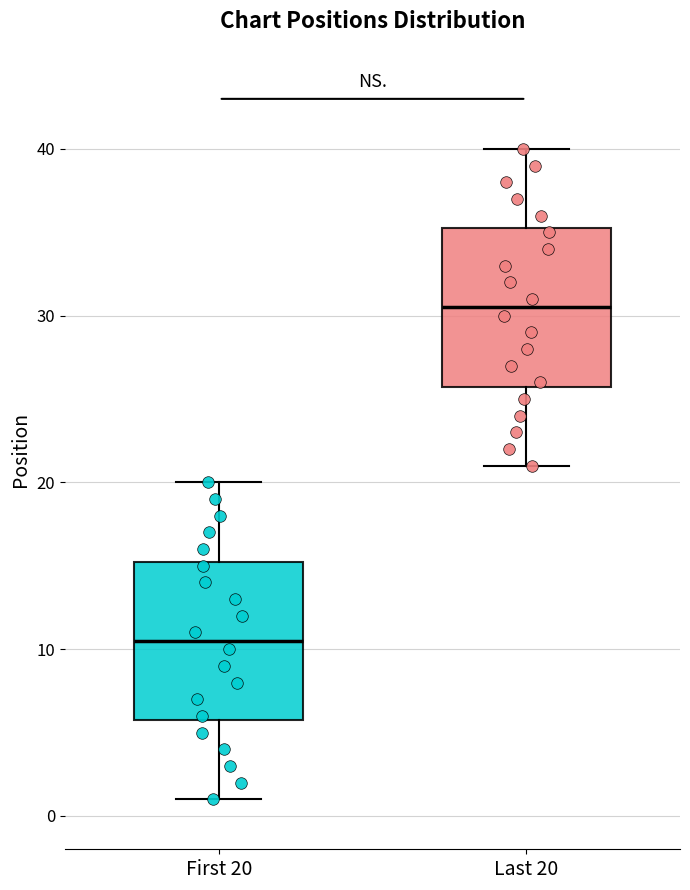

Which box has the highest median line?

Last 20